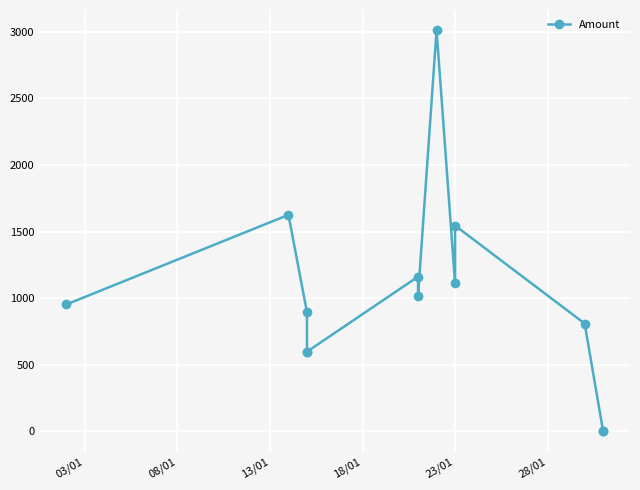

How many lines are shown in the chart?

1